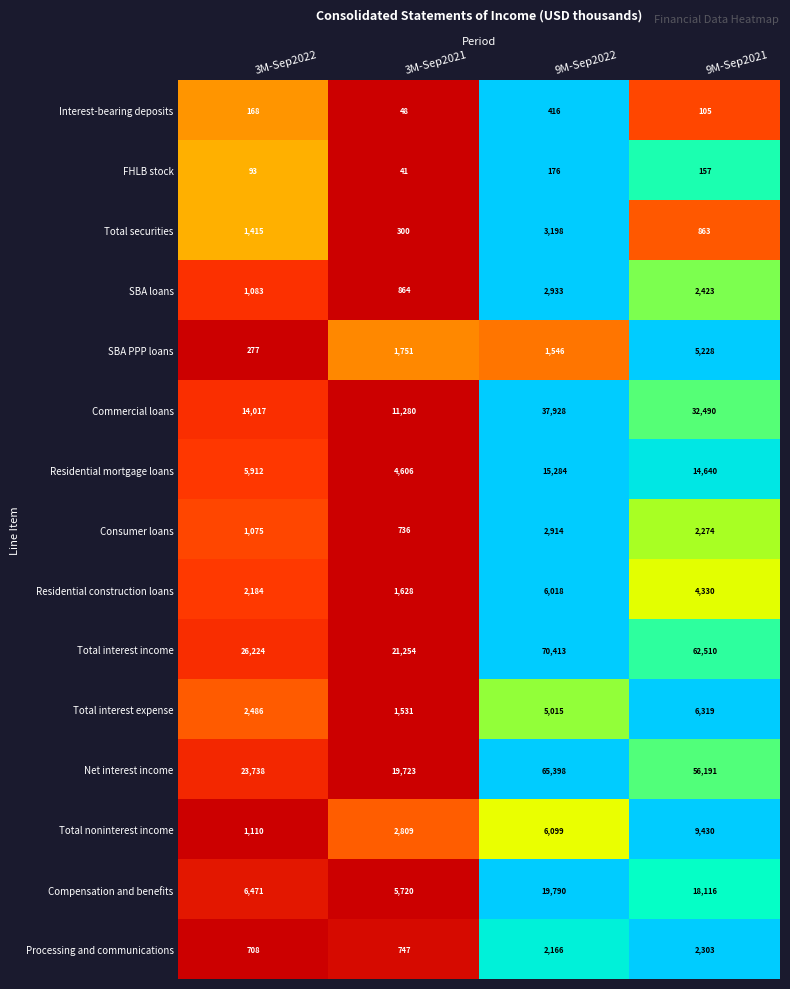

List the series in order of their peak value, lowest first.

FHLB stock, Interest-bearing deposits, Processing and communications, Consumer loans, SBA loans, Total securities, SBA PPP loans, Residential construction loans, Total interest expense, Total noninterest income, Residential mortgage loans, Compensation and benefits, Commercial loans, Net interest income, Total interest income